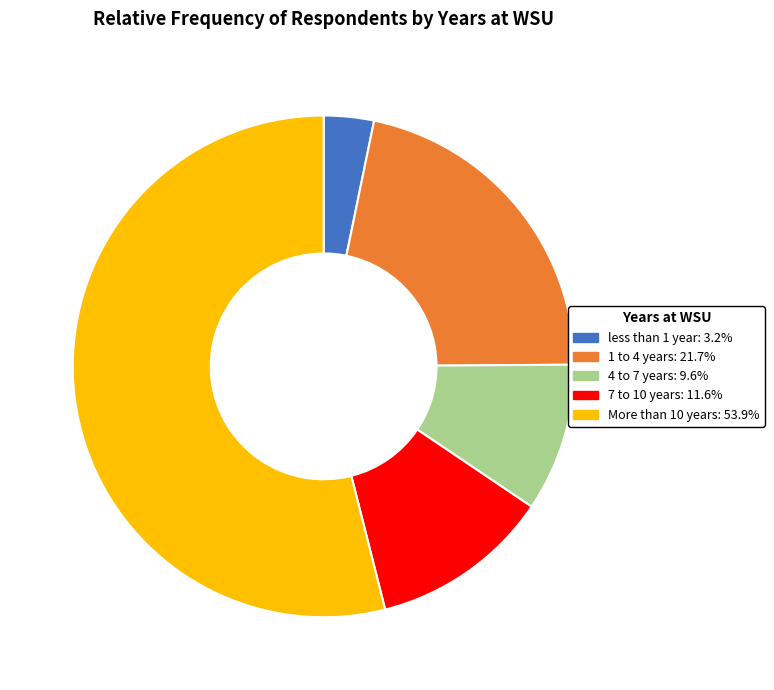

Which slice is the smallest?

less than 1 year